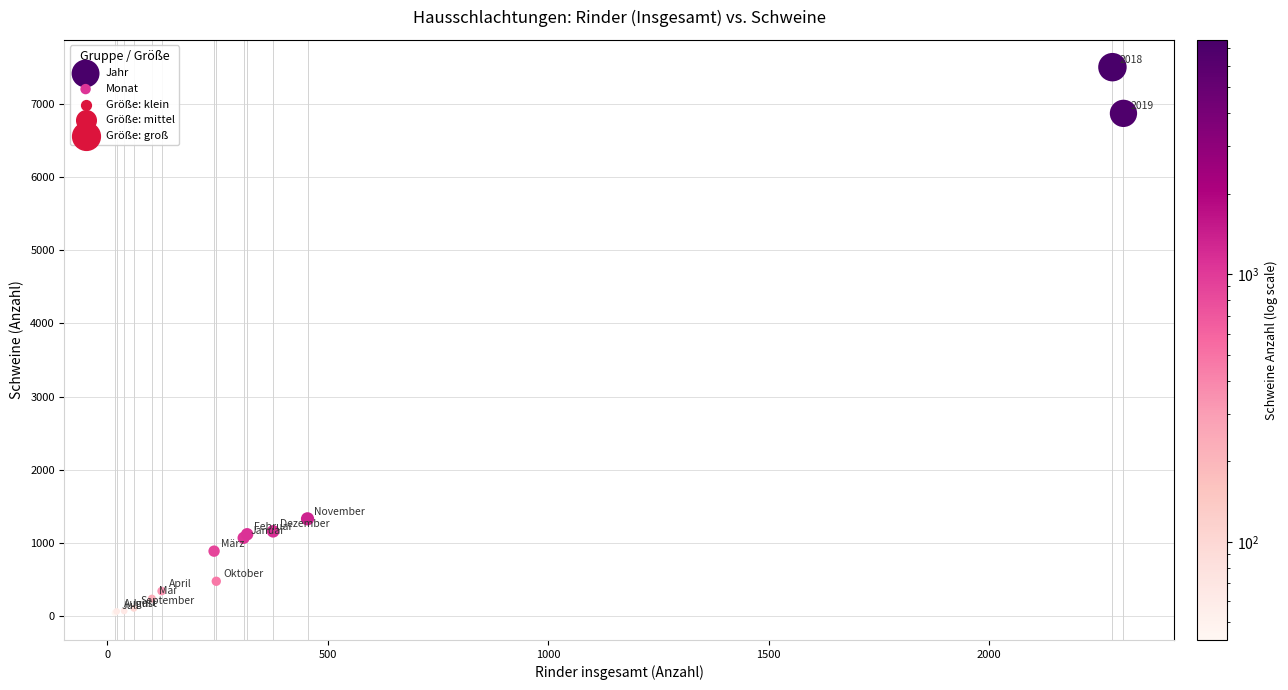

Which series reaches the minimum Y coordinate?

Monat